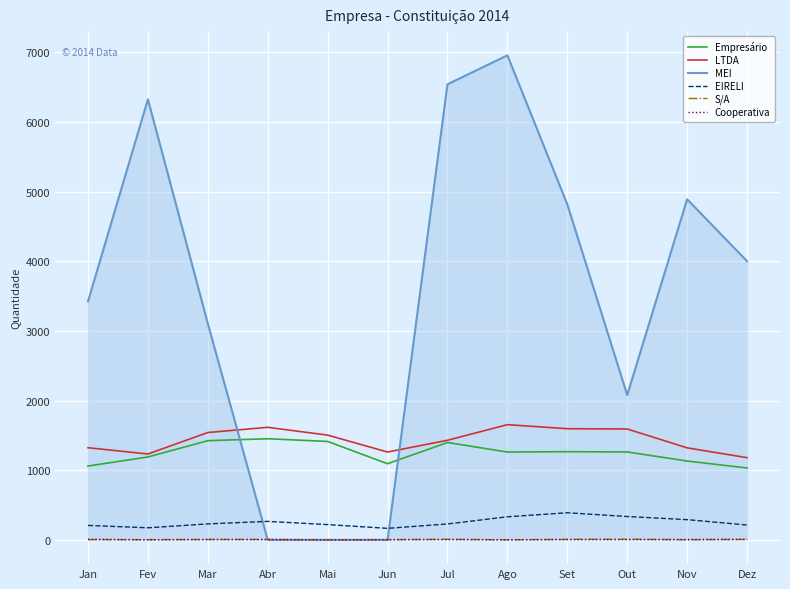

What is the difference between the maximum and minimum values in the S/A series?

8